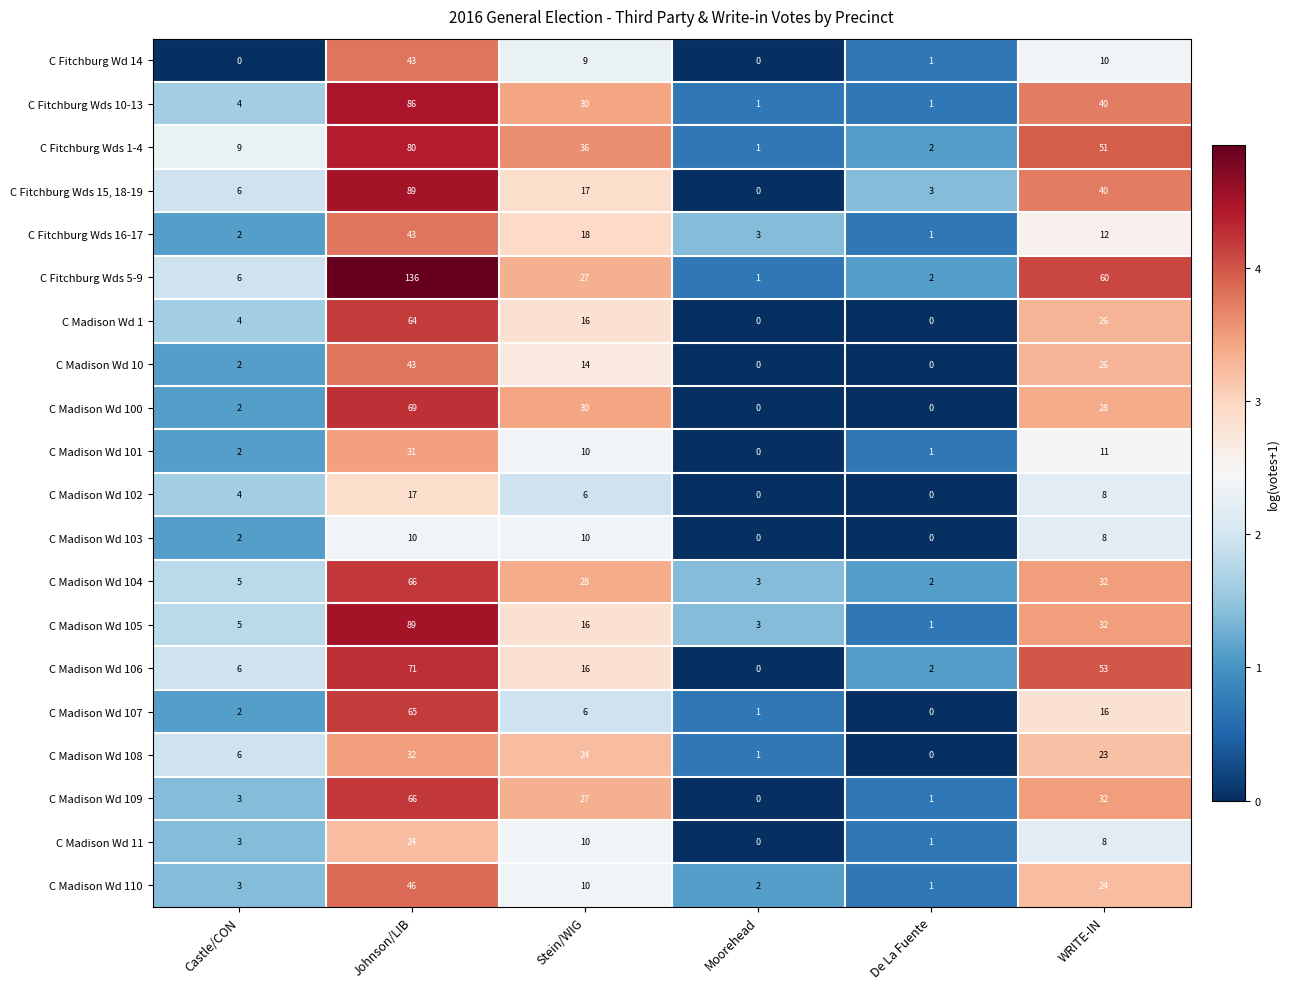

Rank the categories by C Madison Wd 11 value from highest to lowest.

Johnson/LIB, Stein/WIG, WRITE-IN, Castle/CON, De La Fuente, Moorehead